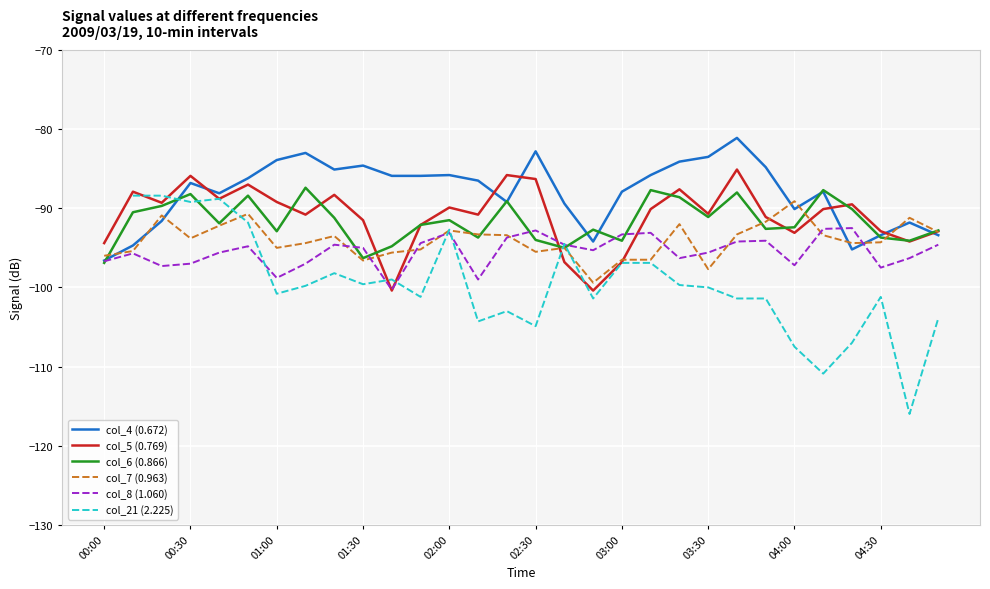

What is the maximum value for col_5 (0.769)?

-85.1